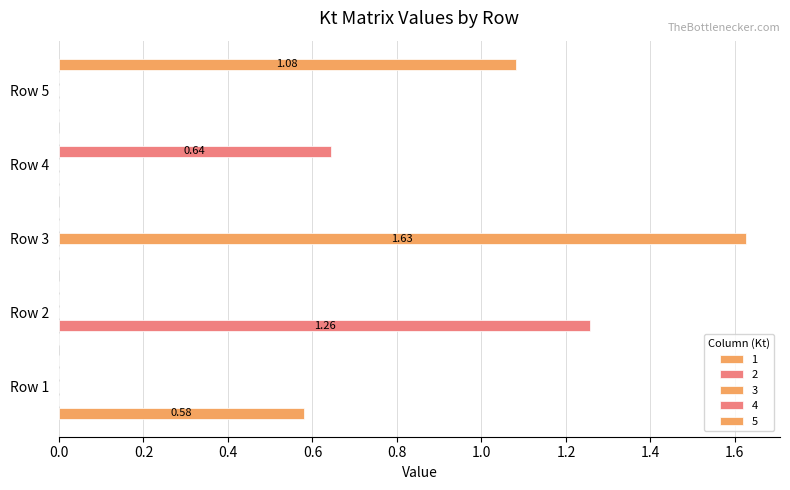

What are all the series names shown in the legend?

1, 2, 3, 4, 5